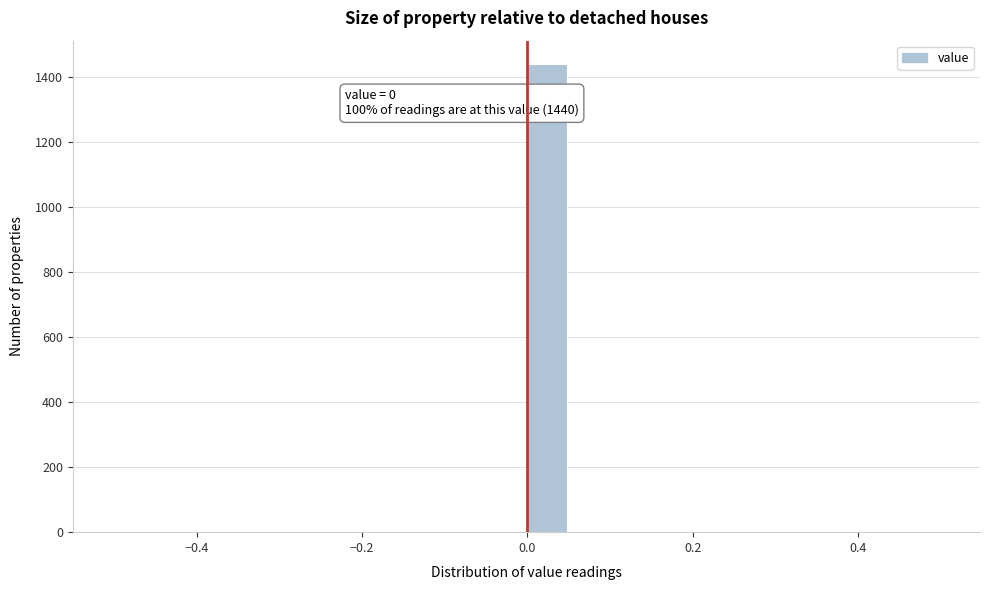

Read against the x-axis, roughly where is the centre of the tallest bar?

0.02